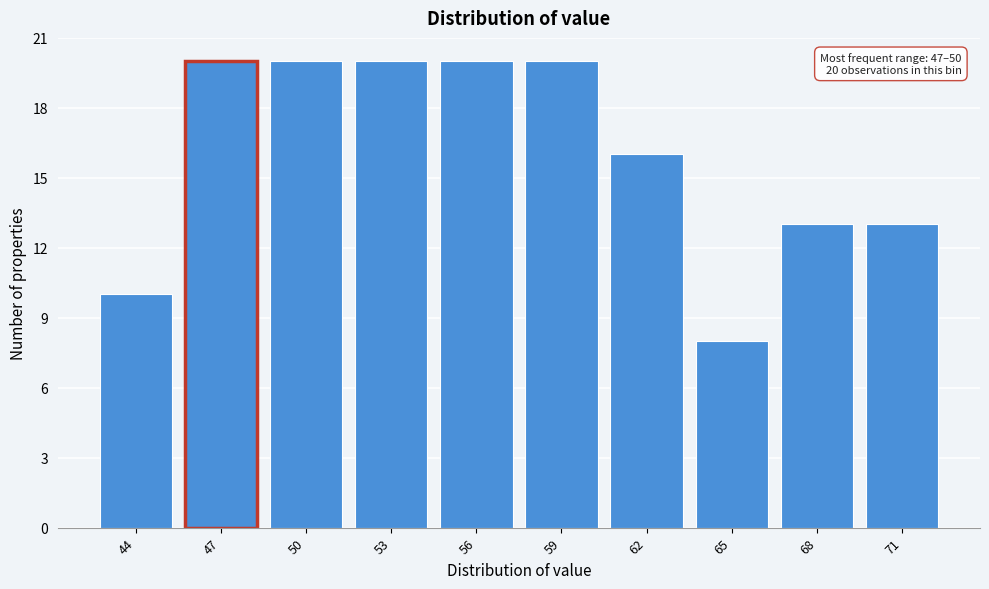

Reading left to right, transcribe all the data shown in this chart.

10	20	20	20	20	20	16	8	13	13